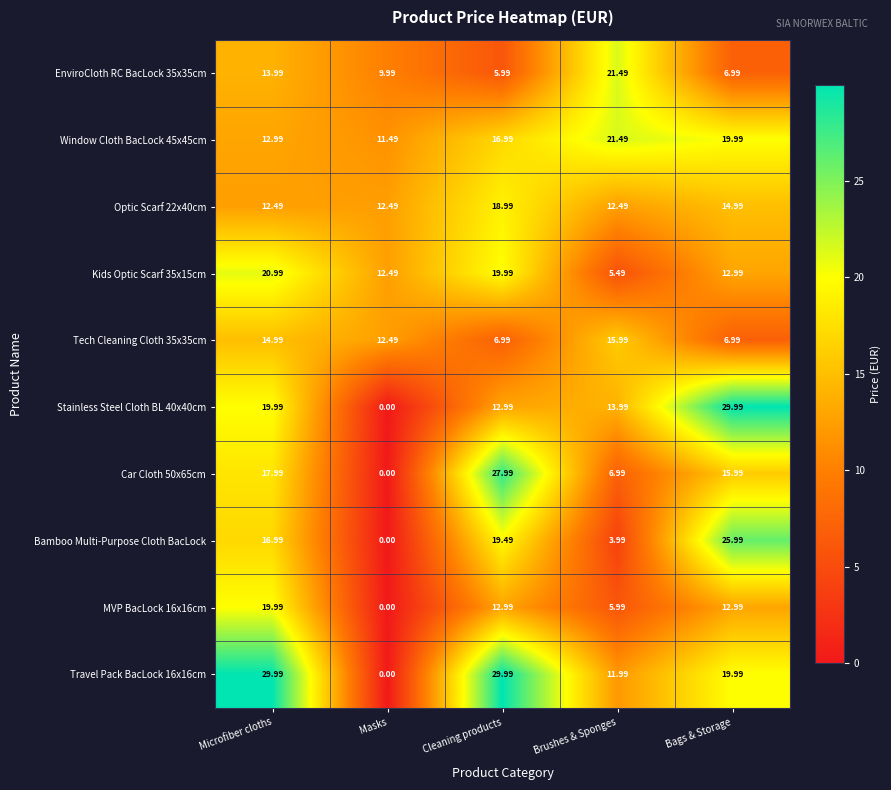

What is the total value across all series at Cleaning products?

172.4